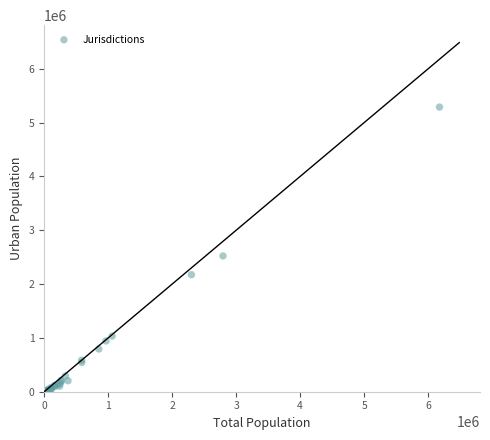

What Y value in the scatter plot is closest to 2646654?

2522593